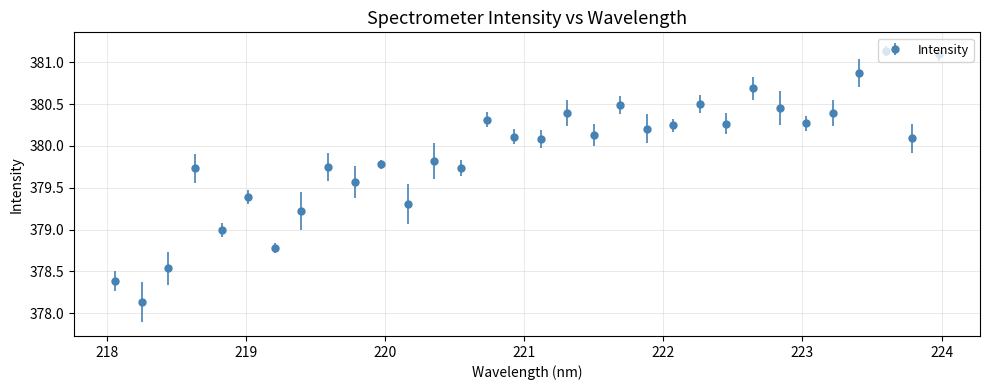

How many lines are shown in the chart?

1